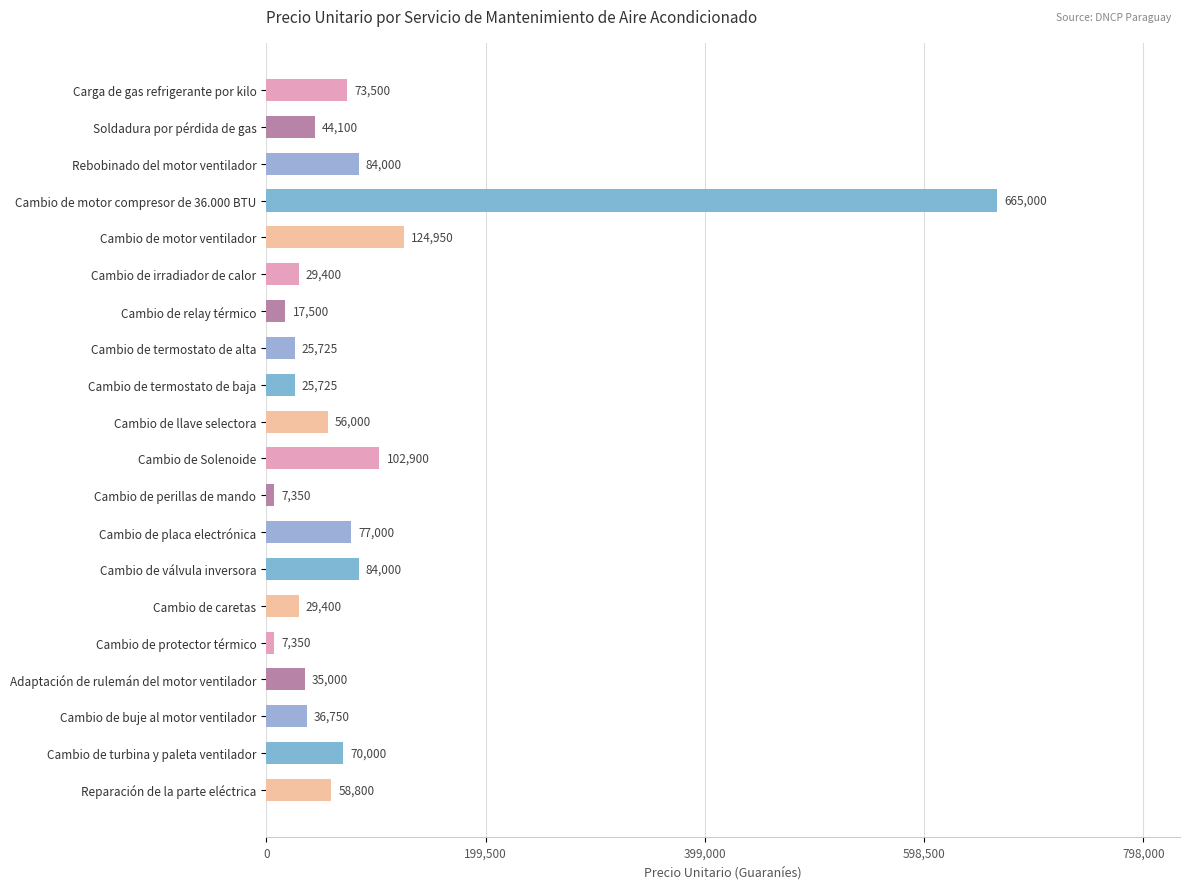

What is the difference between the maximum and minimum values?

657650